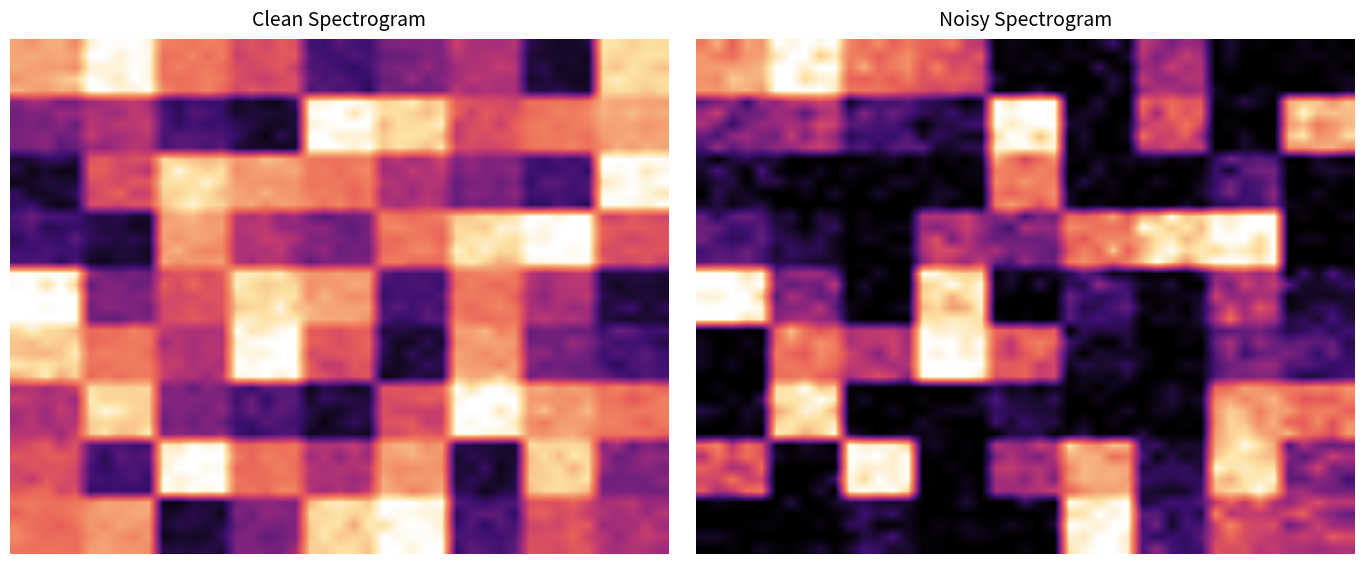

What is the difference between the second highest and second lowest values in the row4 series?

6